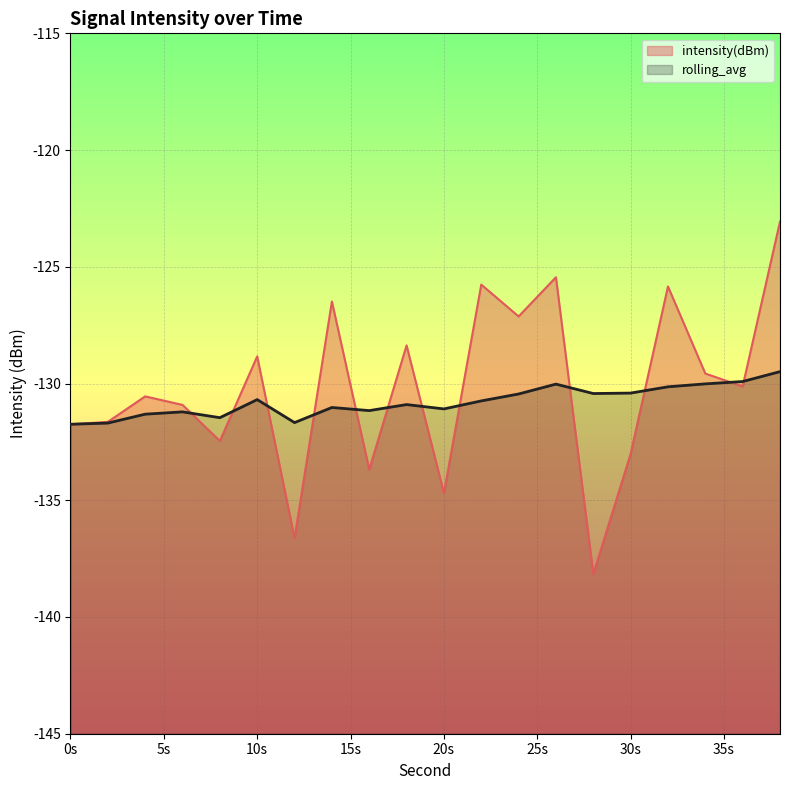

What is the sum of all rolling_avg values?

-2615.6